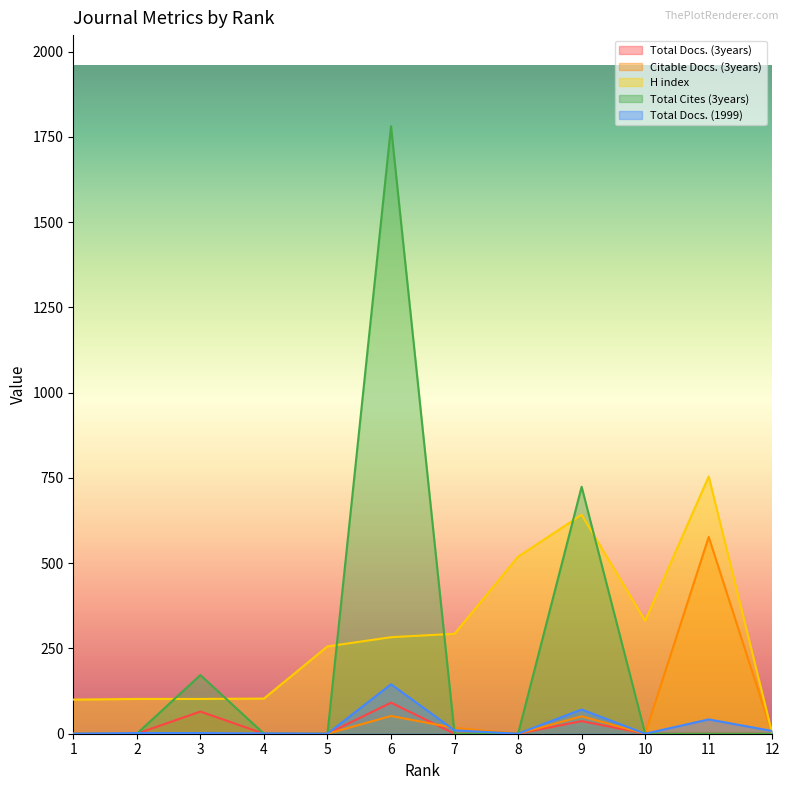

What are all the series names shown in the legend?

Total Docs. (3years), Citable Docs. (3years), H index, Total Cites (3years), Total Docs. (1999)